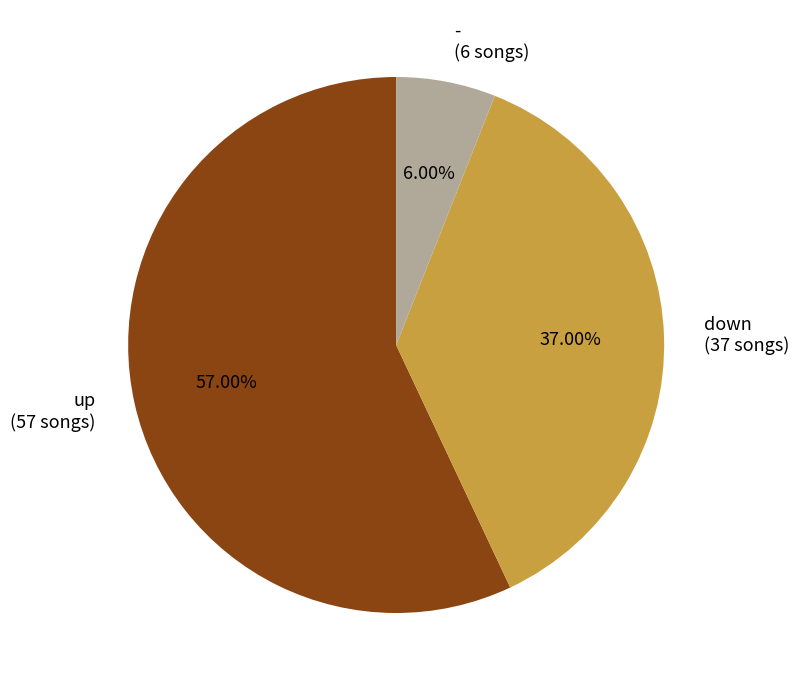

To the nearest percent, what is the difference between the down and - slice percentages?

31%